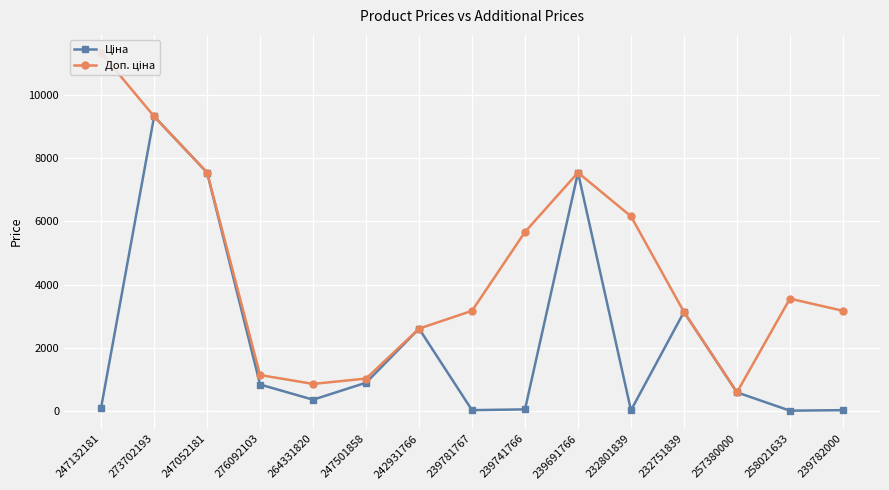

True or false: Доп. ціна and Ціна cross at least once.

False